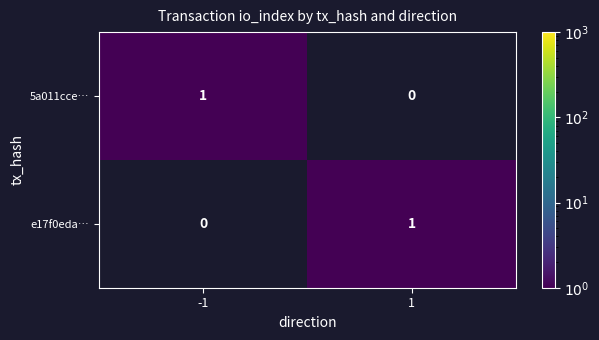

At -1, list the series in order from largest to smallest.

5a011cce…, e17f0eda…